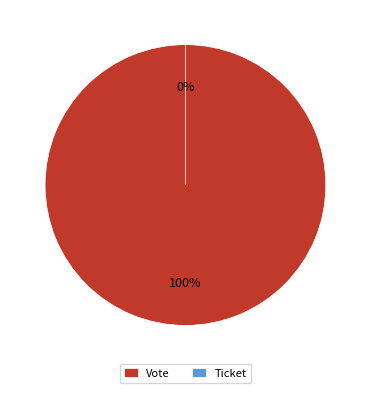

What percentage do Ticket and Vote together represent?

100.0%